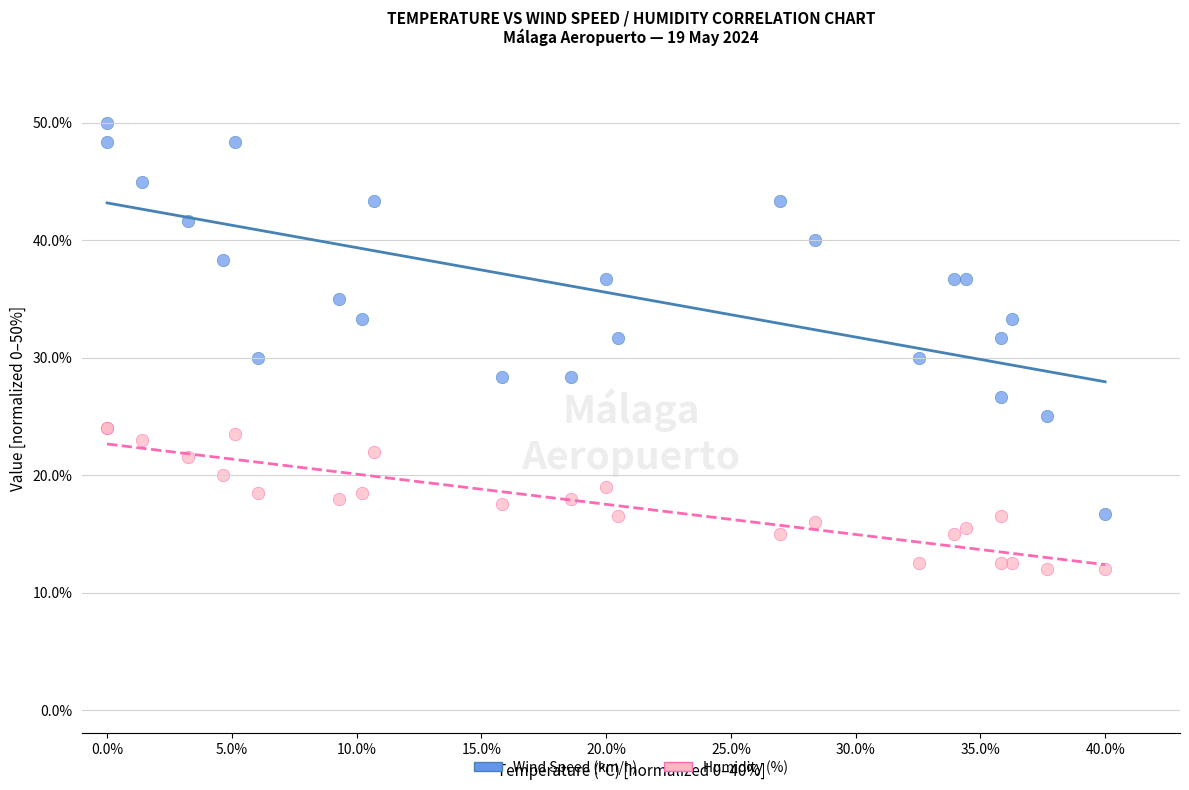

What are all the series names shown in the legend?

Wind Speed (km/h), Humidity (%)